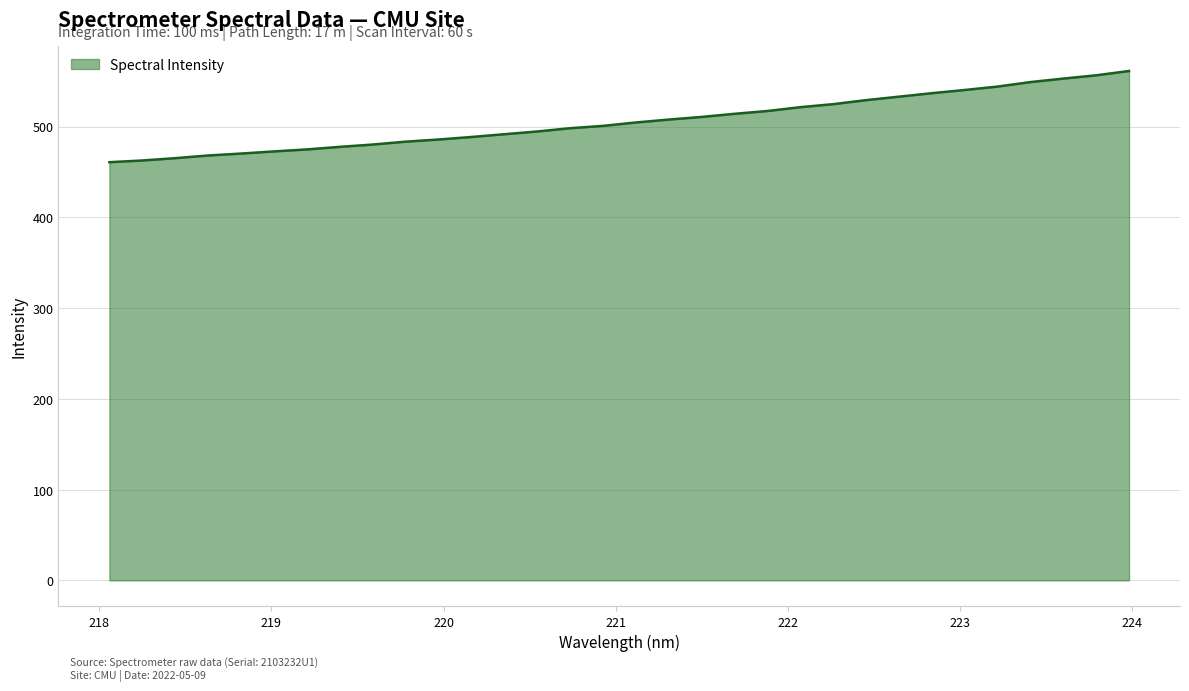

What is the greatest value displayed?

561.2